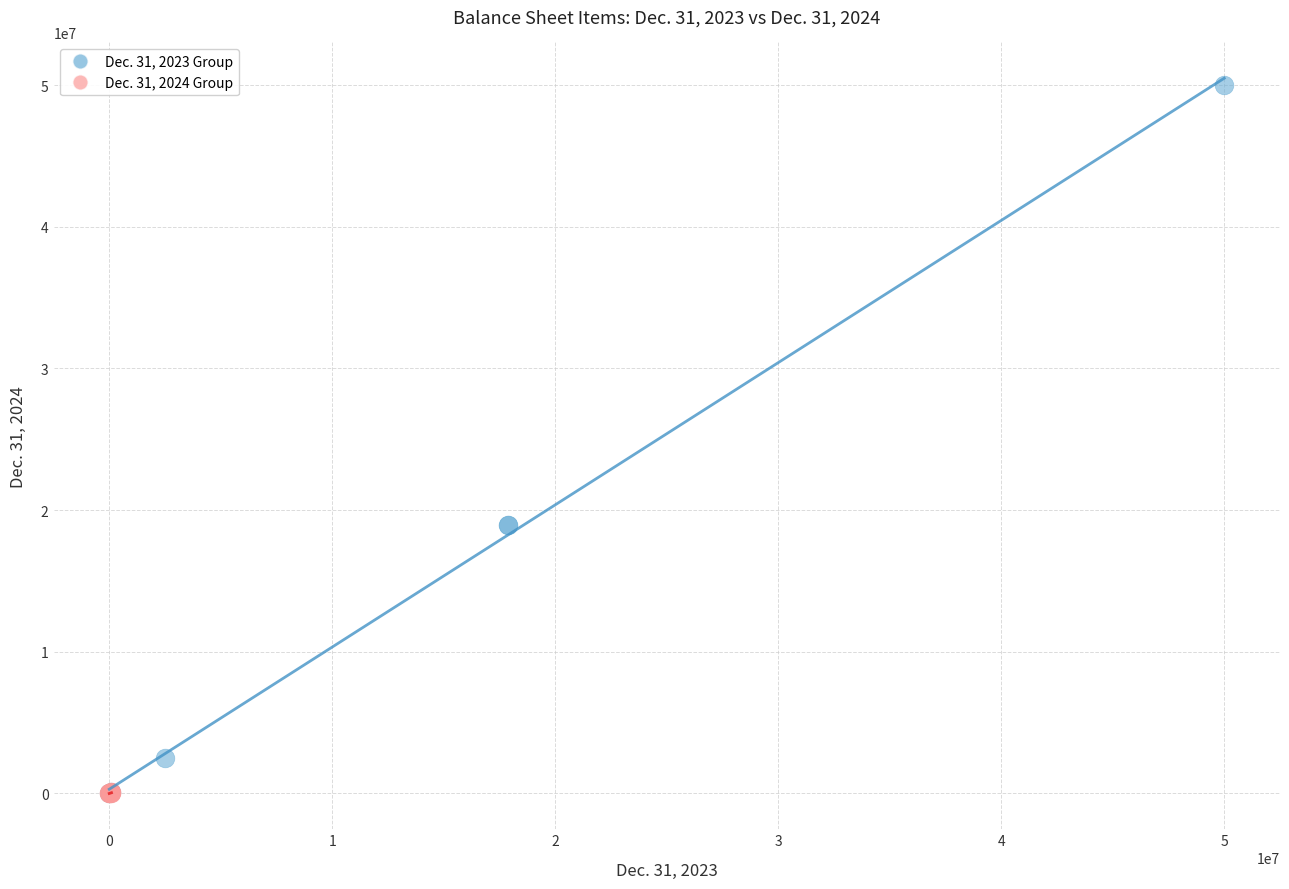

Which series contains the highest Y value?

Dec. 31, 2023 Group